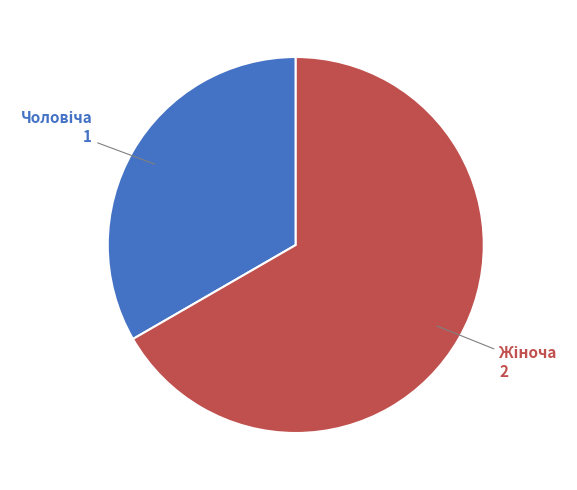

Does any single category account for the majority?

Yes